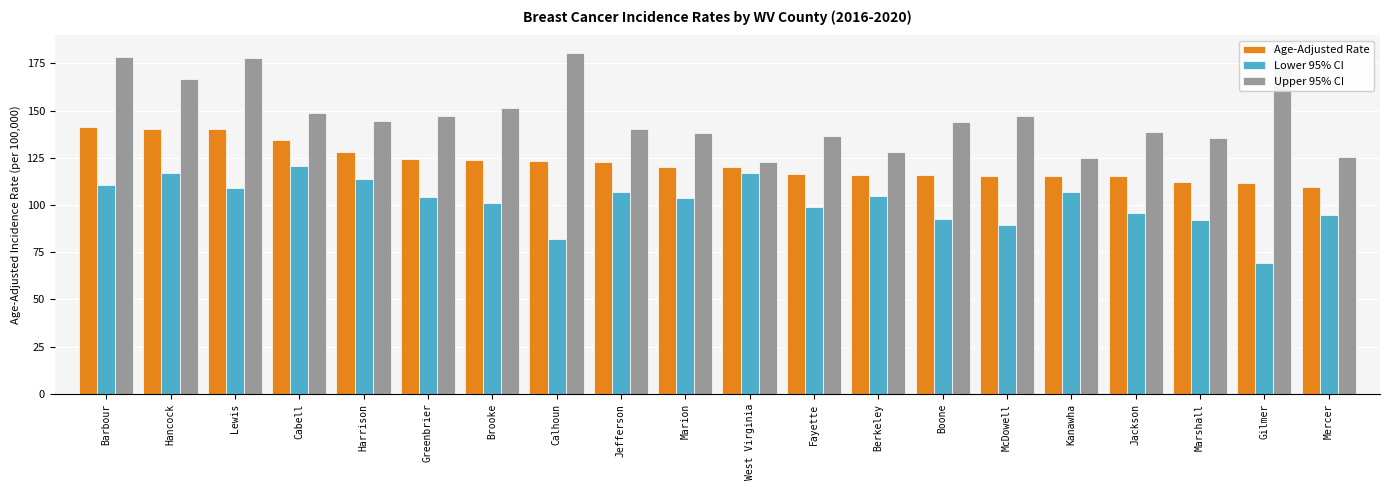

What is the greatest value displayed?

180.7